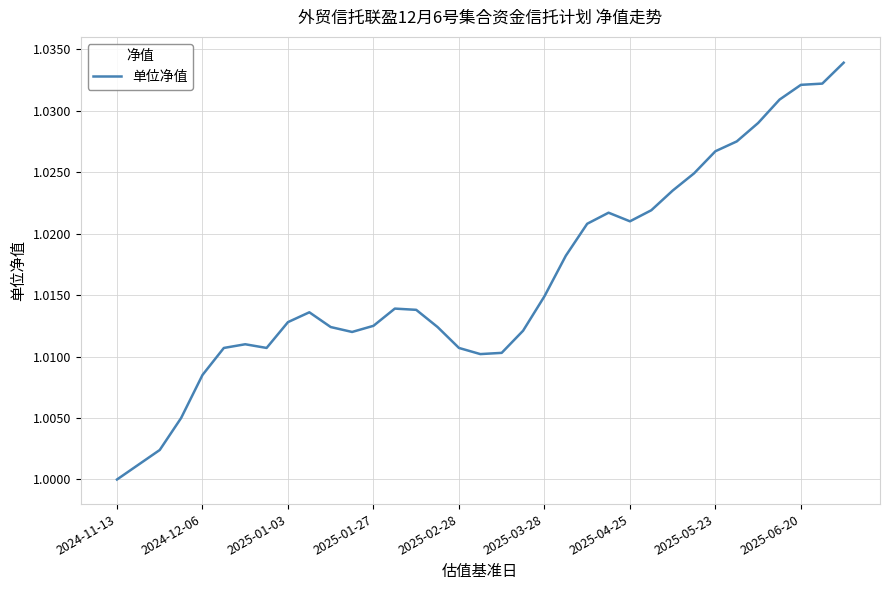

The value at 2025-01-03 is 1.5. True or false?

False